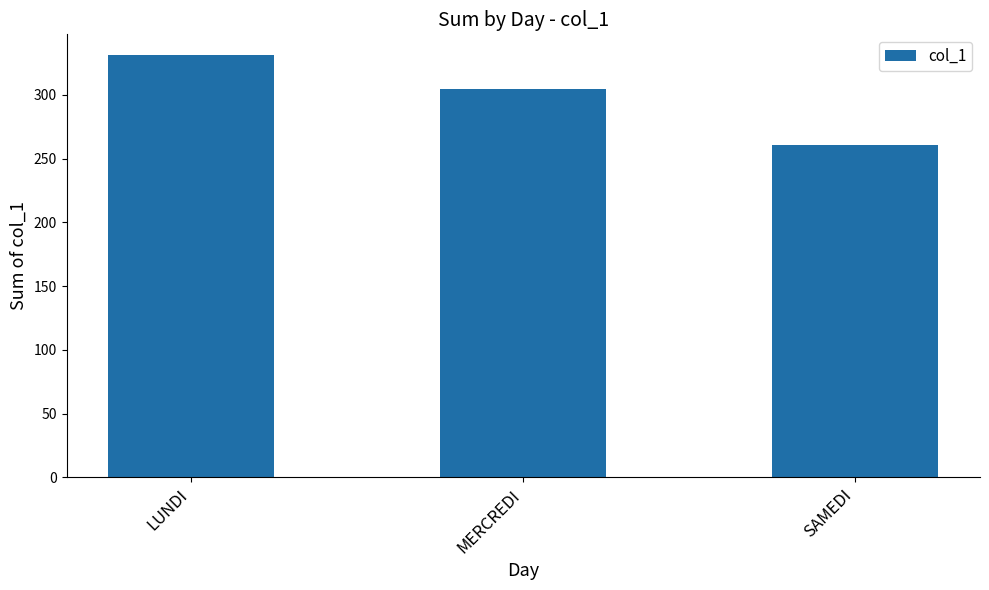

List the labels in order of value, largest first.

LUNDI, MERCREDI, SAMEDI